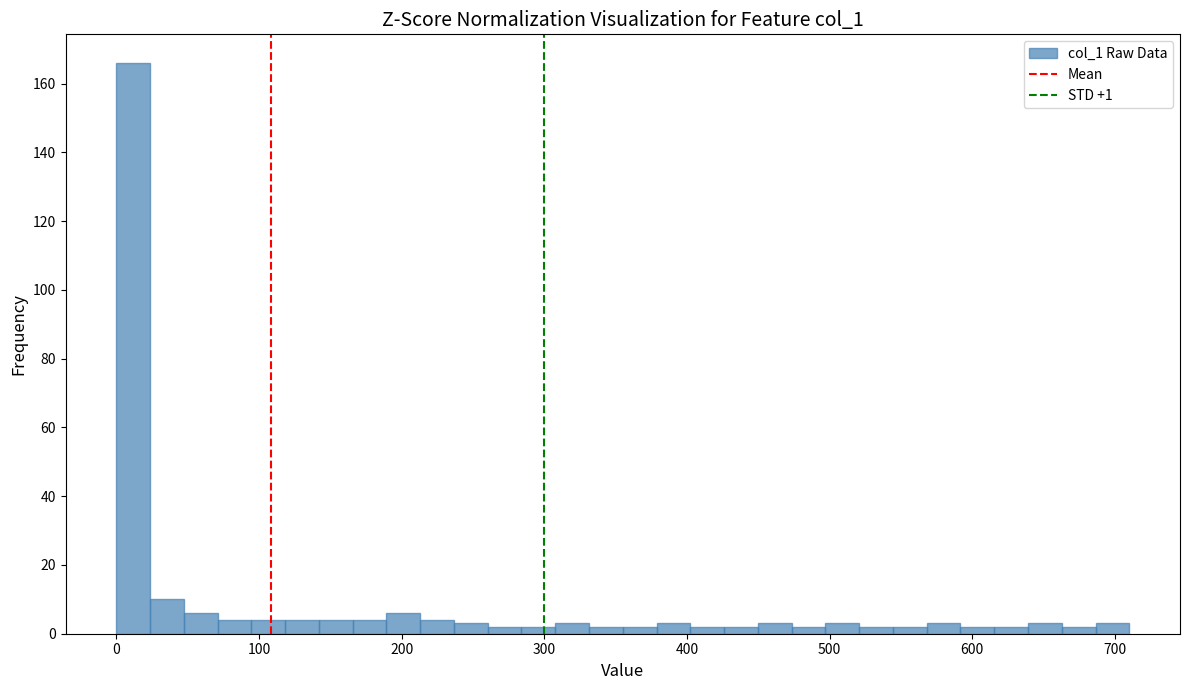

Read against the x-axis, roughly where is the centre of the tallest bar?

10